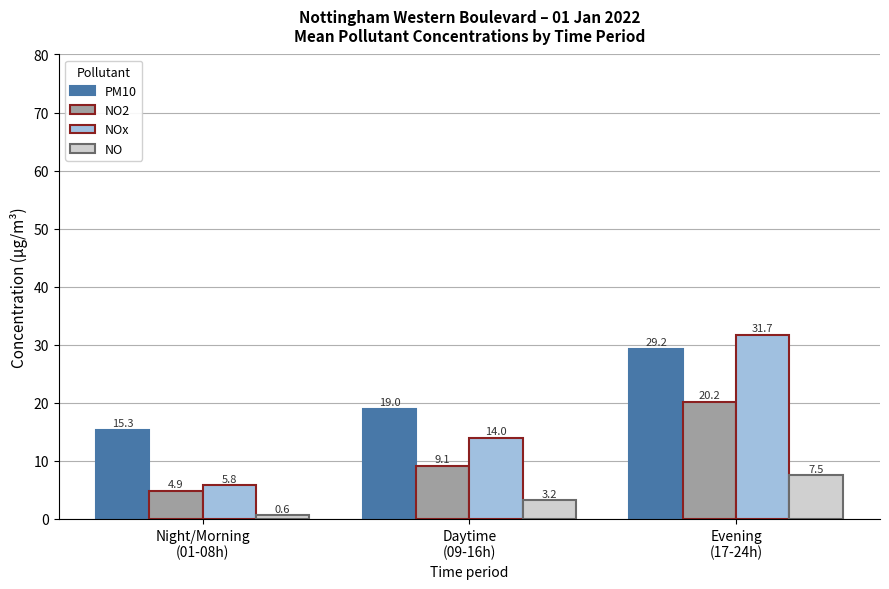

The value of PM10 at Night/Morning
(01-08h) is 15.3. True or false?

True